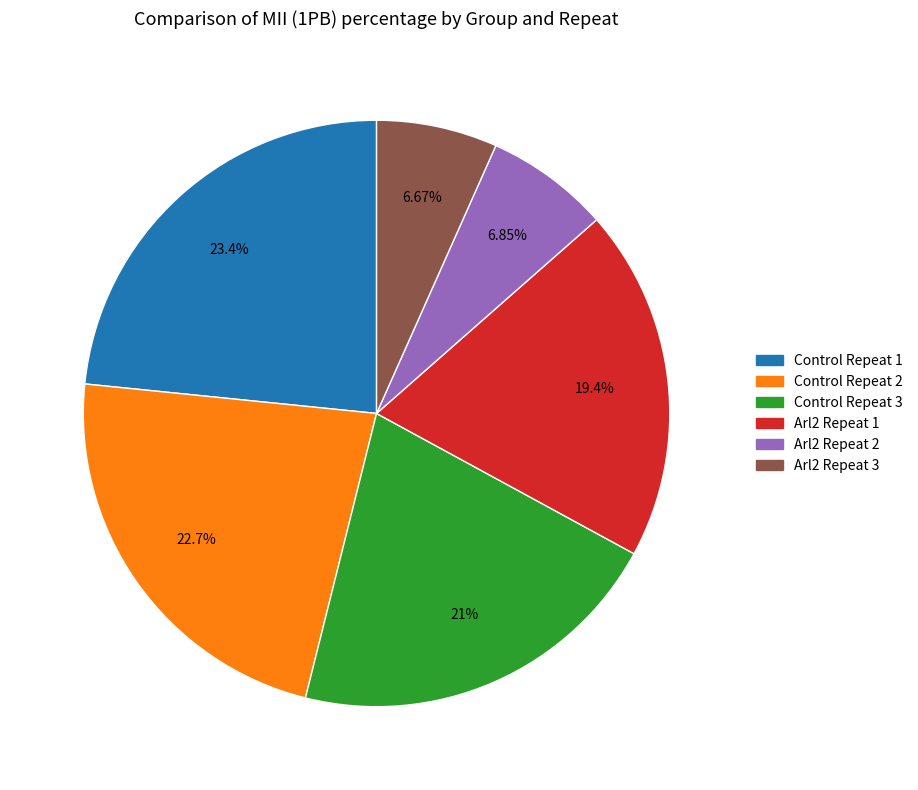

True or false: Arl2 Repeat 1 accounts for 19% of the total.

True